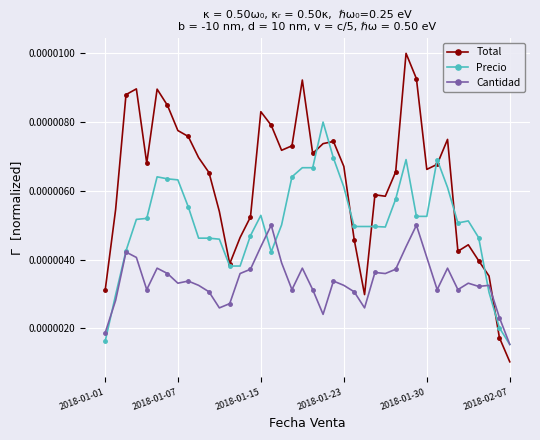

Which series has the largest range (max minus min)?

Total